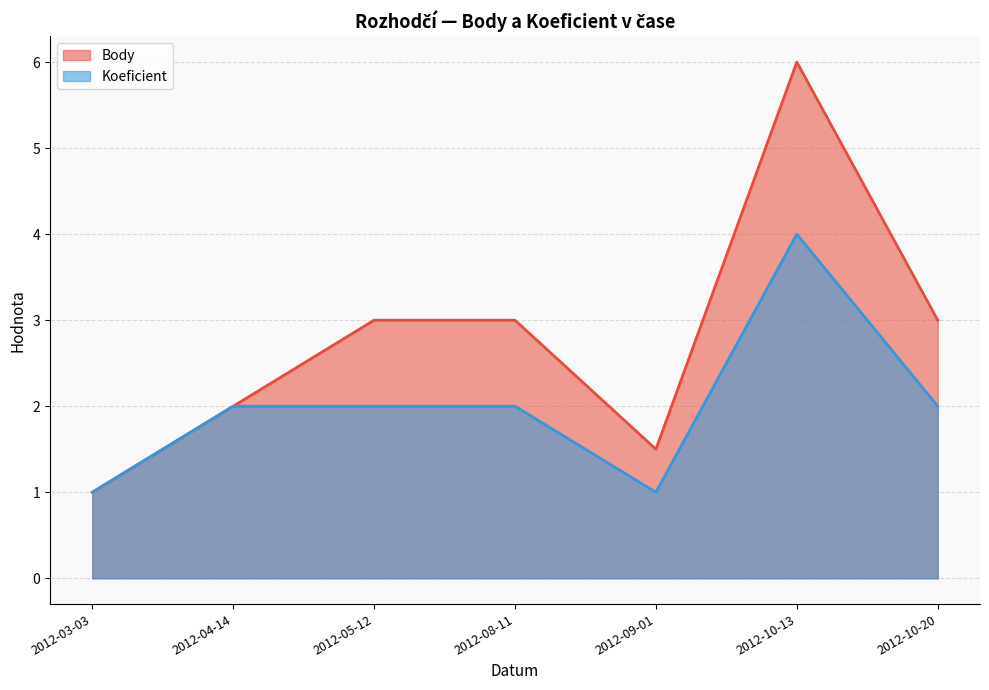

Which series changed the most between 2012-09-01 and 2012-10-20?

Body